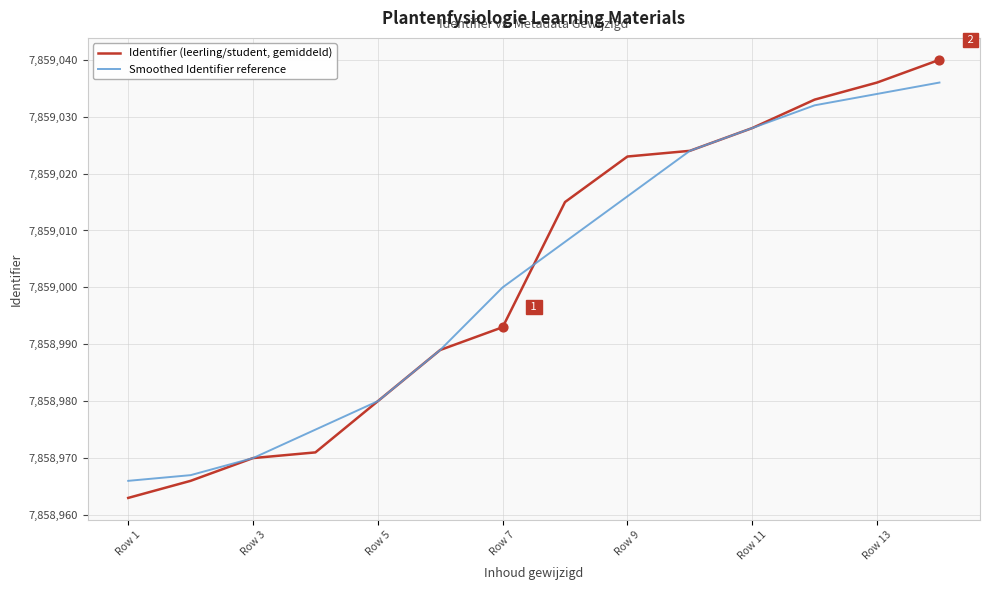

Which series has the largest range (max minus min)?

Identifier (leerling/student, gemiddeld)